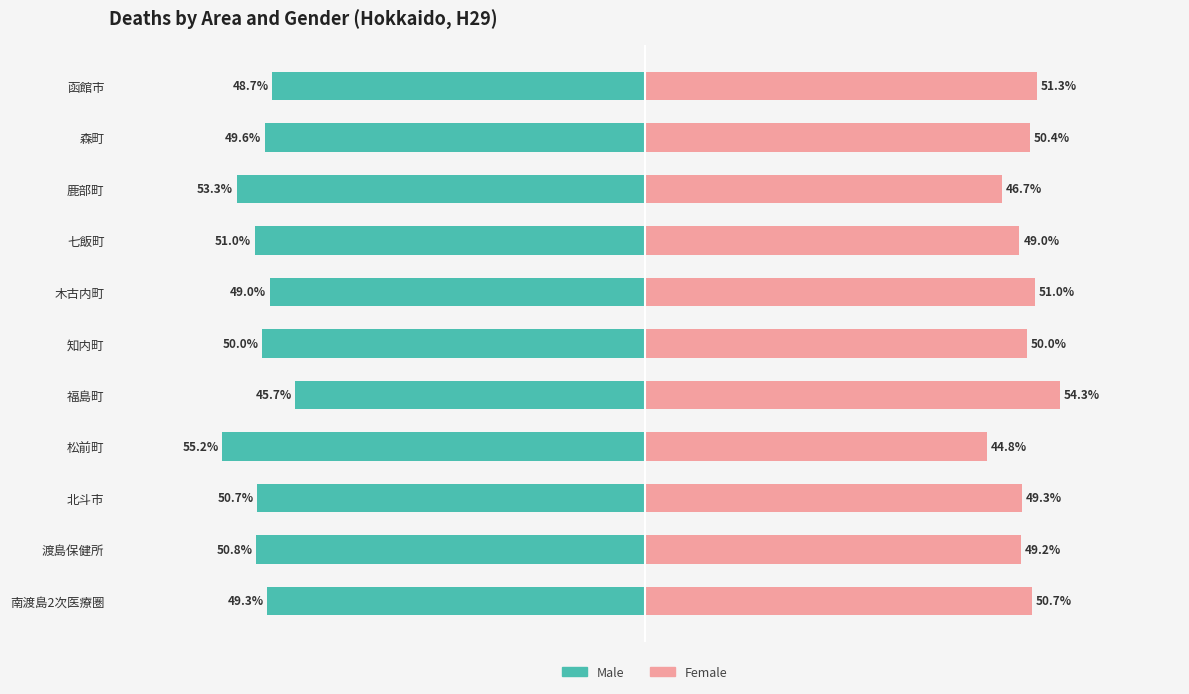

Reading left to right, transcribe all the data shown in this chart.

Male: -49.3	-50.8	-50.7	-55.2	-45.7	-50.0	-49.0	-51.0	-53.3	-49.6	-48.7
Female: 50.7	49.2	49.3	44.8	54.3	50.0	51.0	49.0	46.7	50.4	51.3